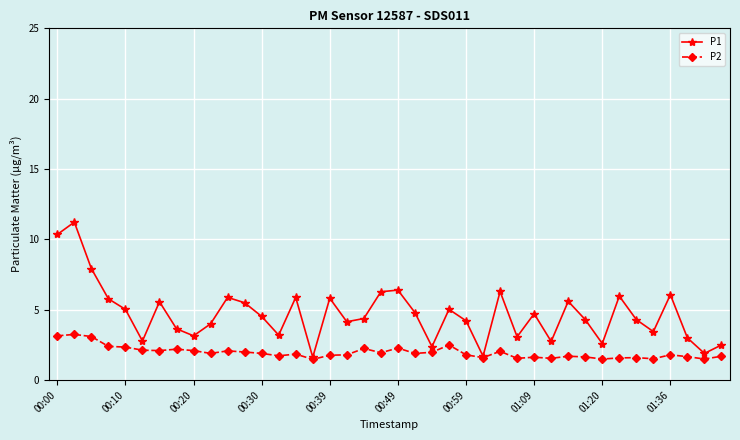

Which series has the largest total across all categories?

P1